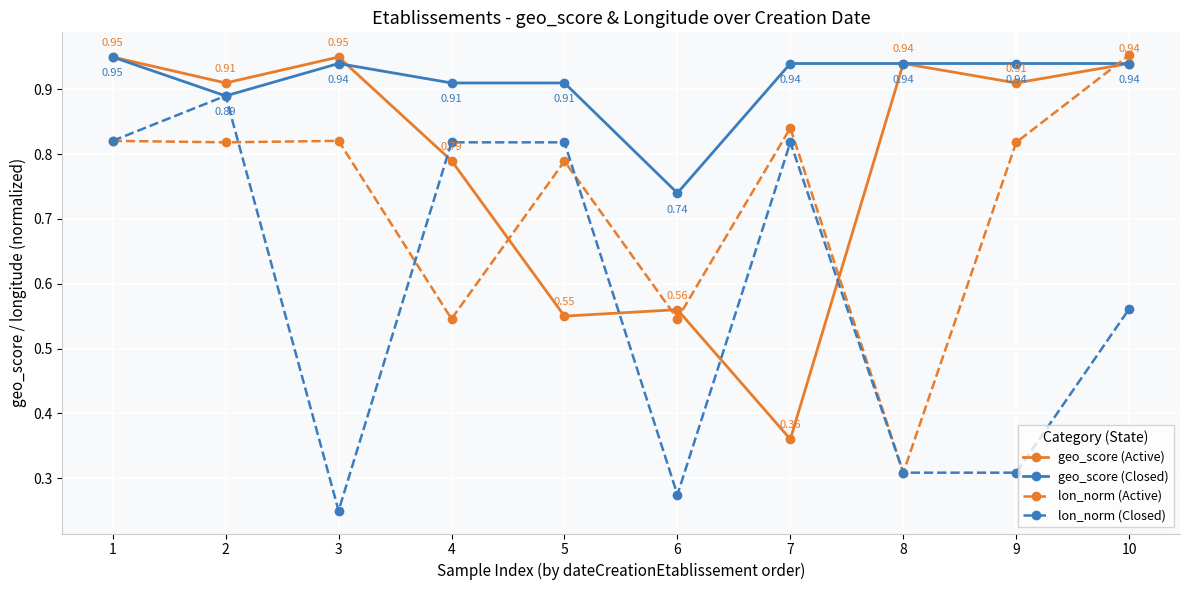

At which category does lon_norm (Closed) reach its first local peak?

2